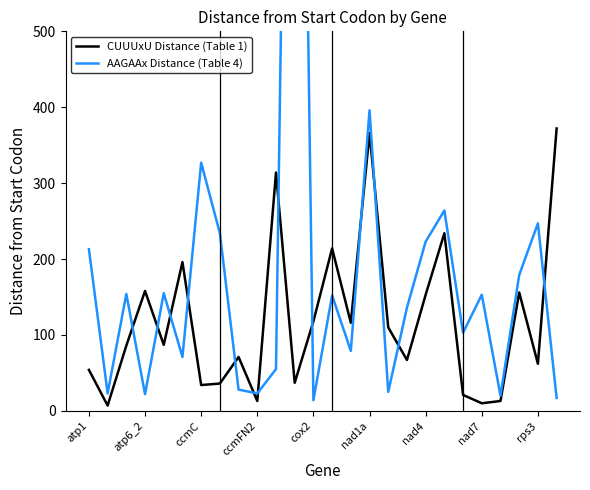

The AAGAAx Distance (Table 4) series shows 33 at 14. True or false?

False